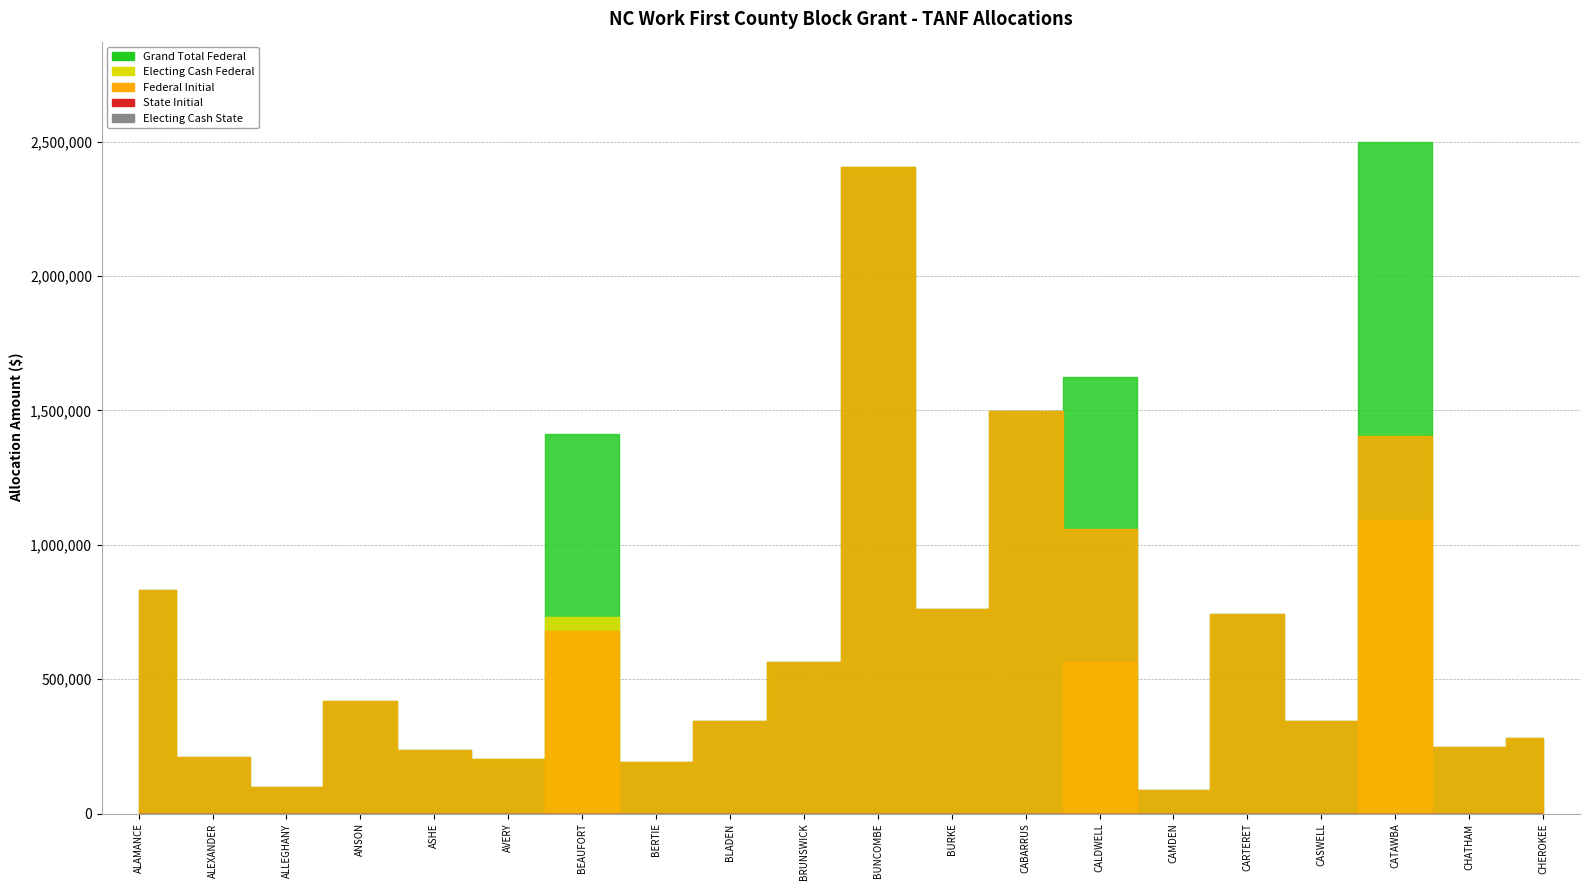

How many lines are shown in the chart?

5